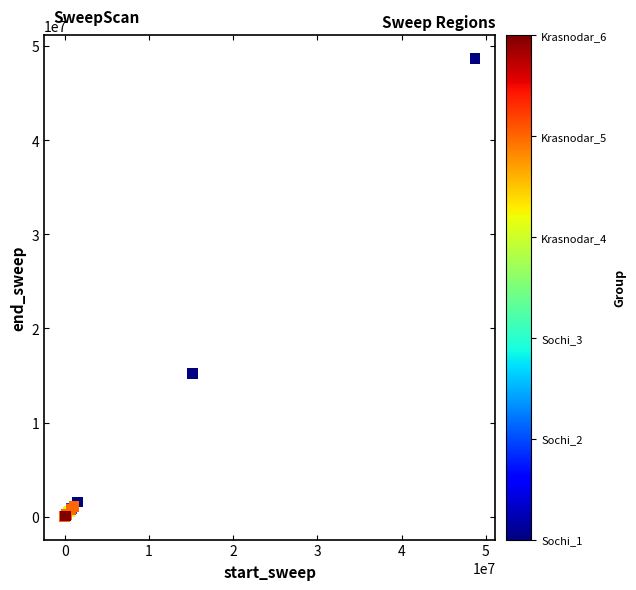

What Y value in the scatter plot is closest to 24358903?

15190024